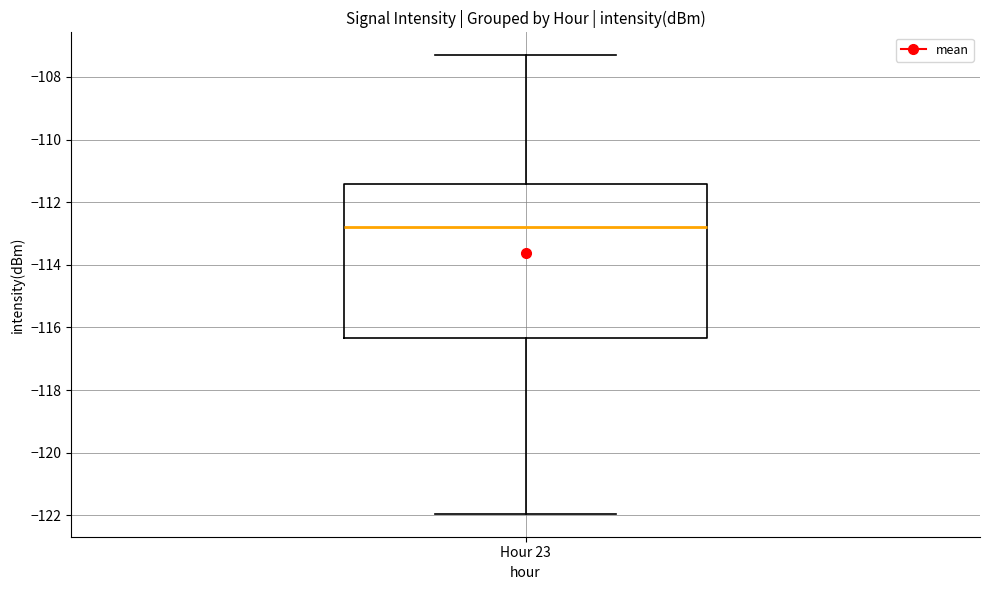

Read this box plot against the y-axis: the position of the median line, the range covered by the box, and the ends of both whiskers. The values are not printed on the chart, so give them approximately, as read against the axis.

median -112.8, box -116.4 to -111.4, whiskers -122.0 to -107.4